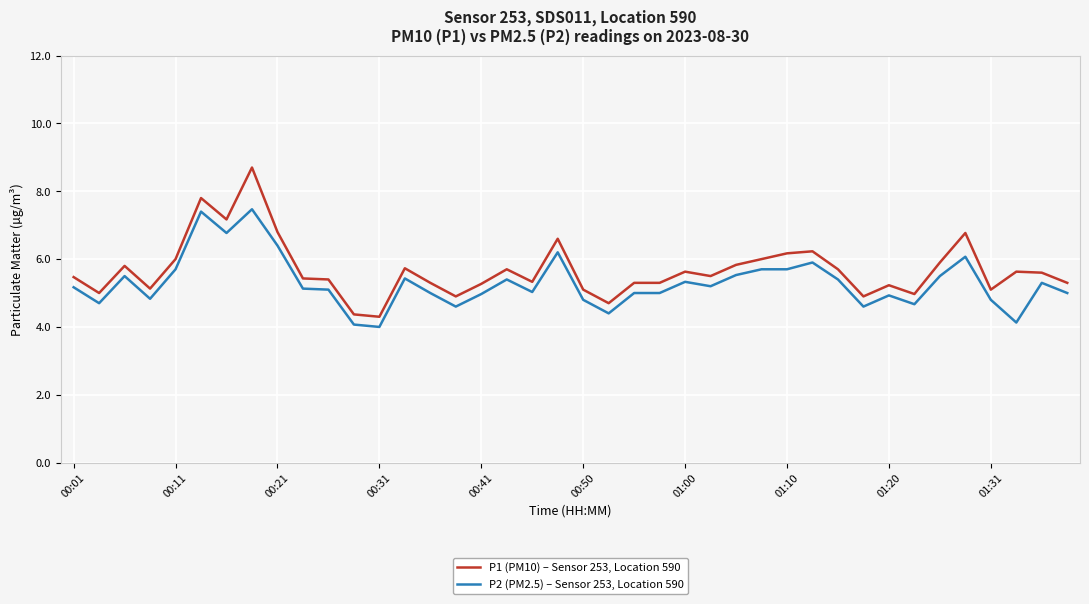

True or false: P1 (PM10) – Sensor 253, Location 590 has more than 1 points higher than both neighbors.

True